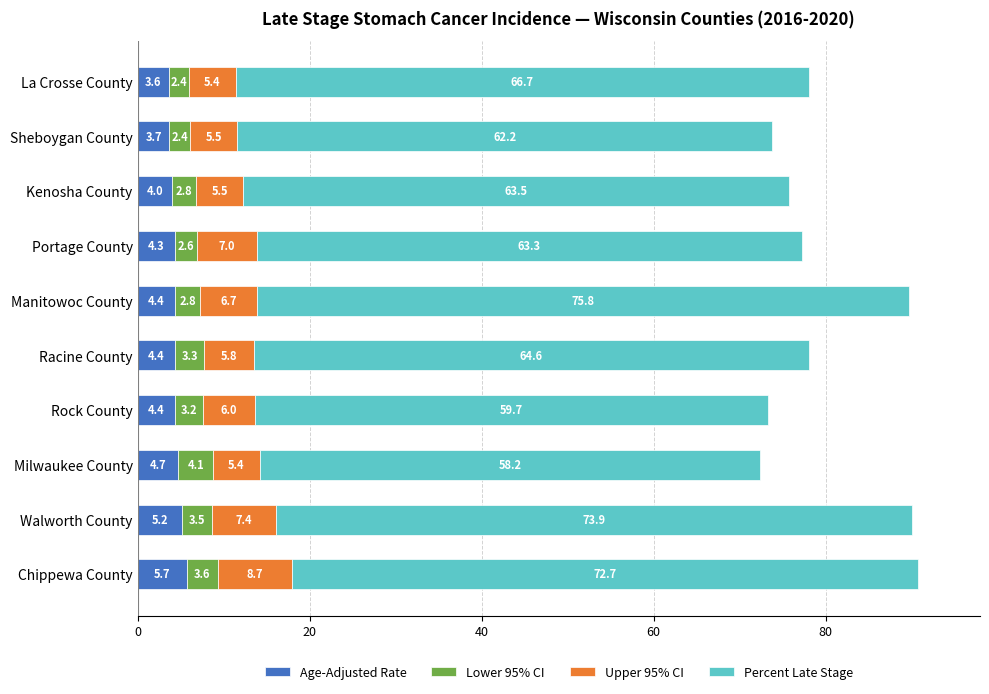

The Age-Adjusted Rate series shows 4.4 at Manitowoc County. True or false?

True